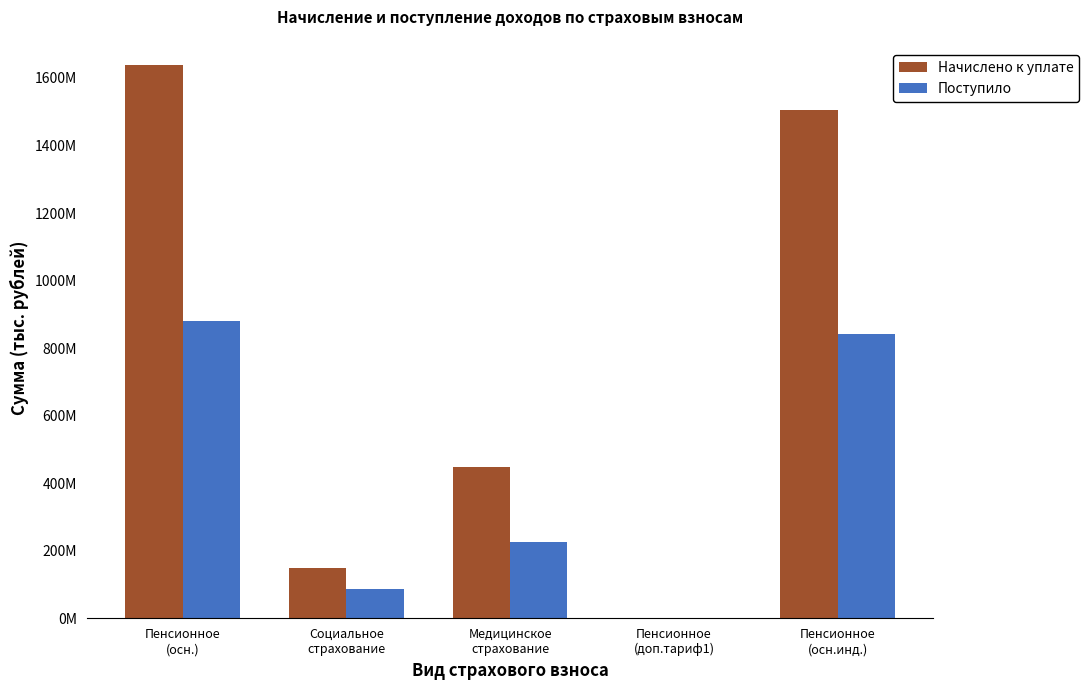

Which series has the largest range (max minus min)?

Начислено к уплате